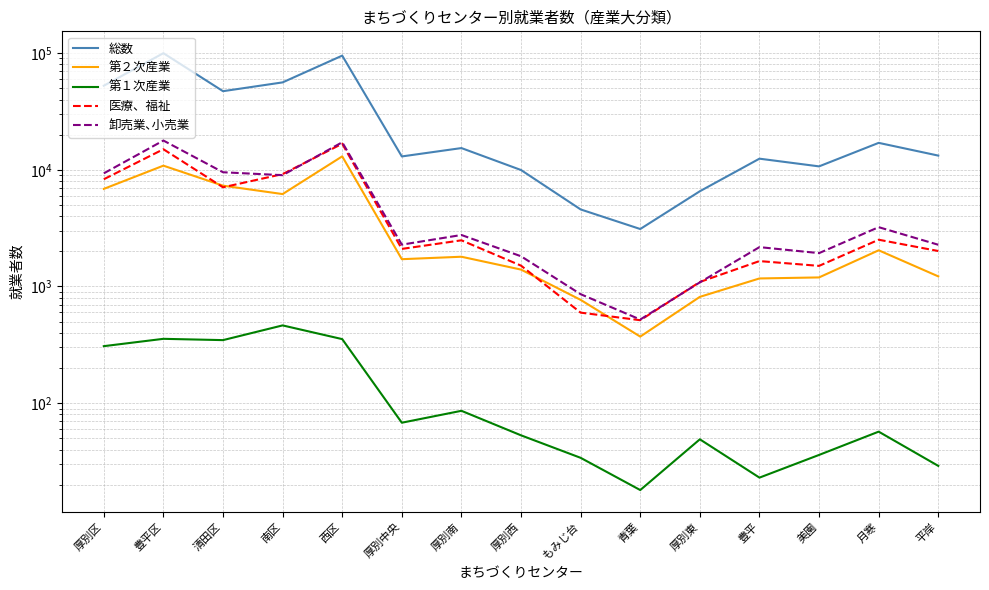

Rank the series by their maximum value, from lowest to highest.

第１次産業, 第２次産業, 医療、福祉, 卸売業､小売業, 総数